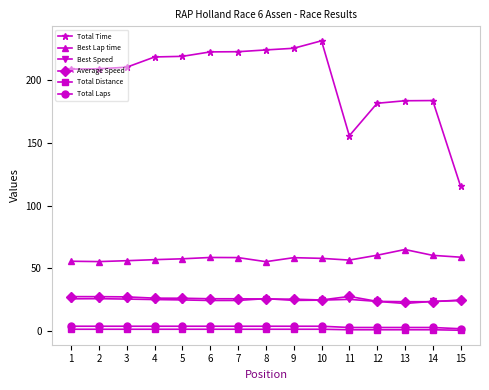

Between 7 and 11, which series saw the biggest shift?

Total Time